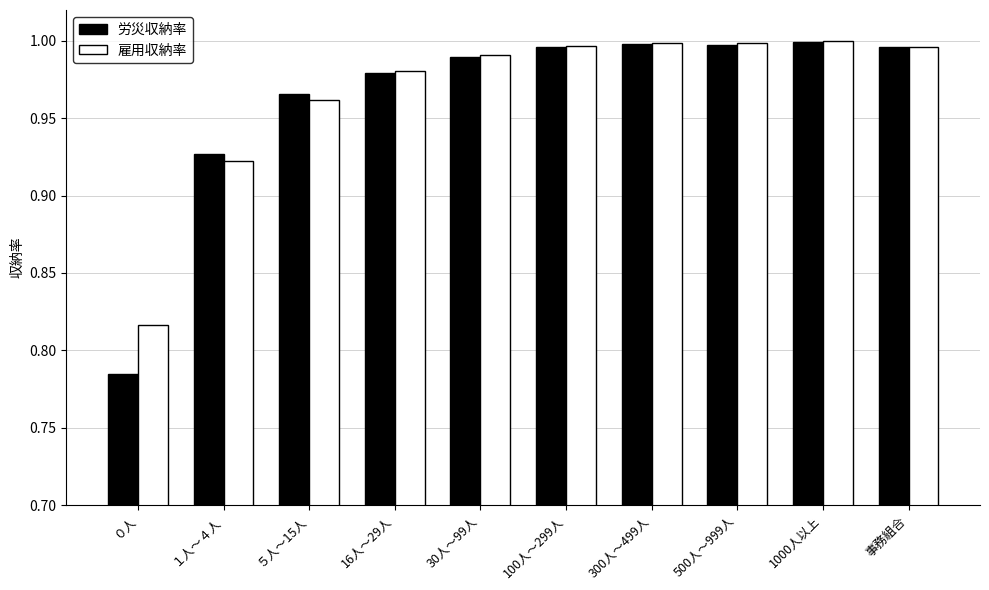

How many bars are there in each group?

2